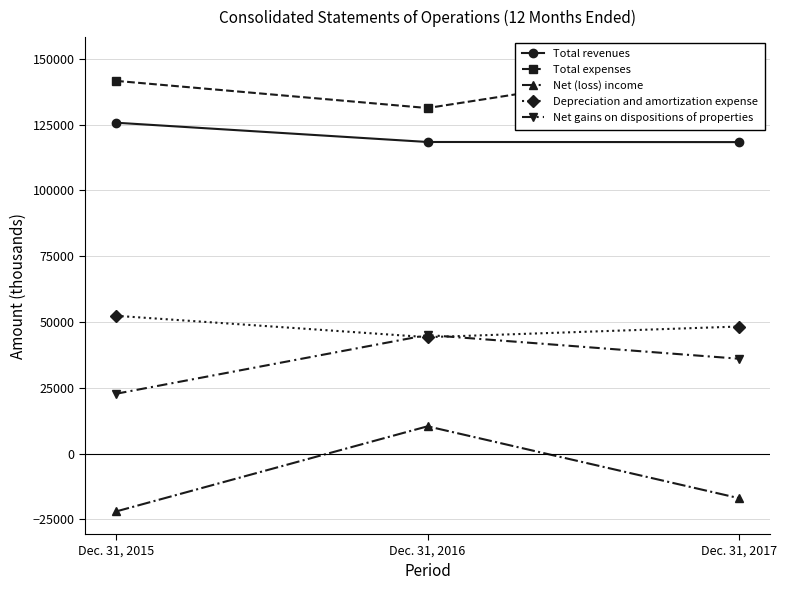

Where is Total expenses nearest to the value 140444?

Dec. 31, 2015